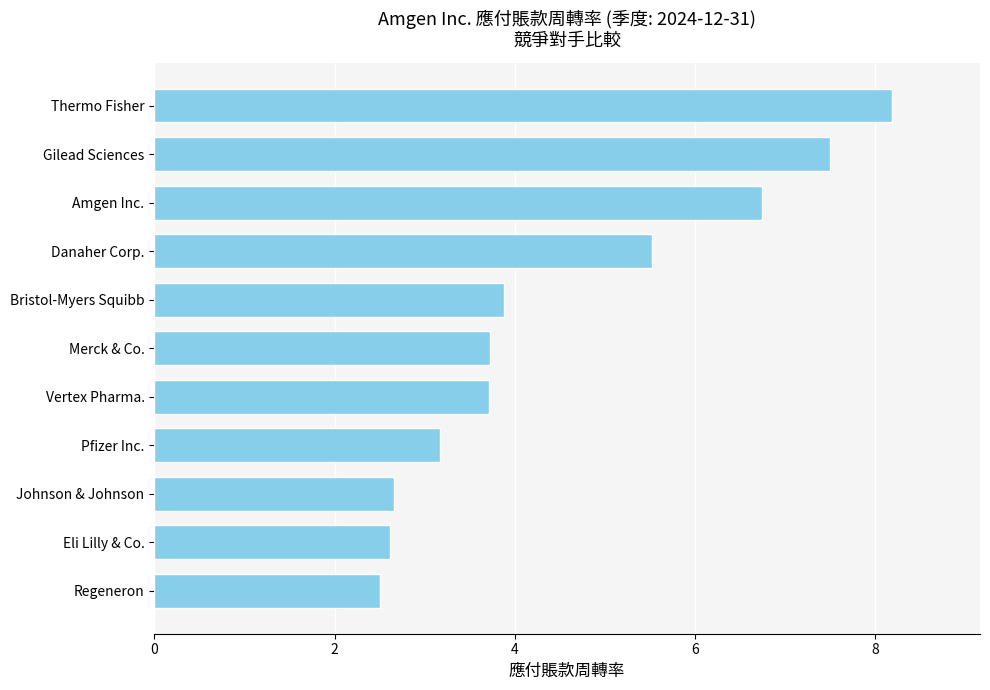

What is the approximate value at Amgen Inc.?

6.7